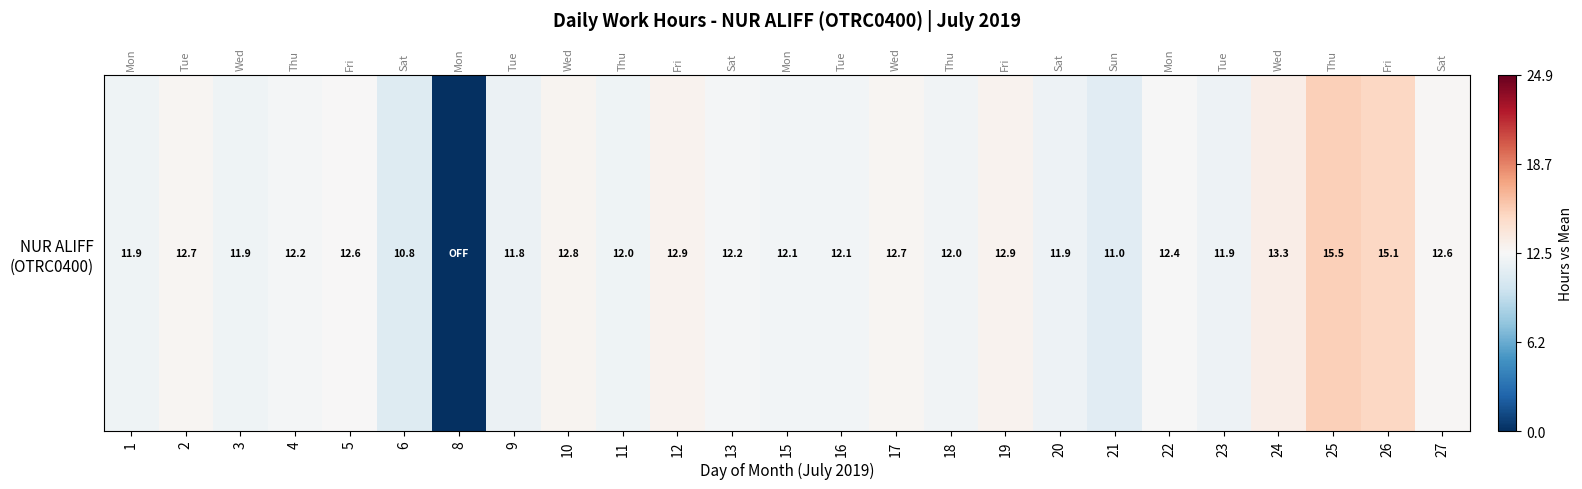

The value at 27 is 0.2. True or false?

True